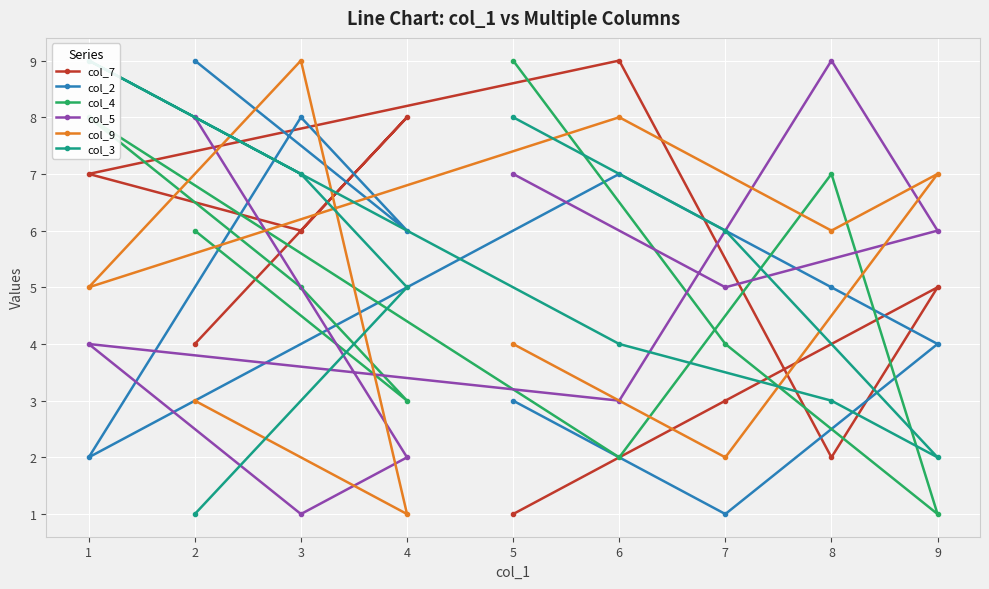

True or false: col_3 has a value of 1 at 8.

False